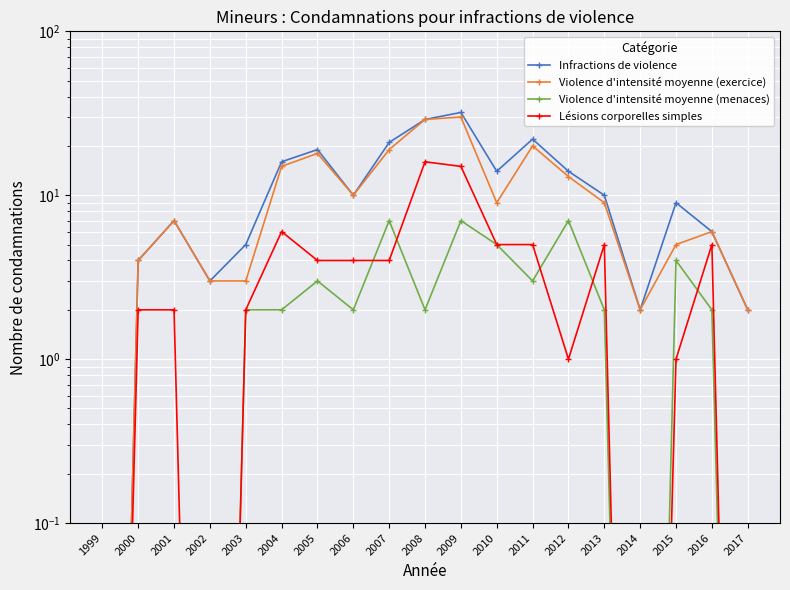

True or false: Violence d'intensité moyenne (menaces) and Violence d'intensité moyenne (exercice) intersect in this chart.

False